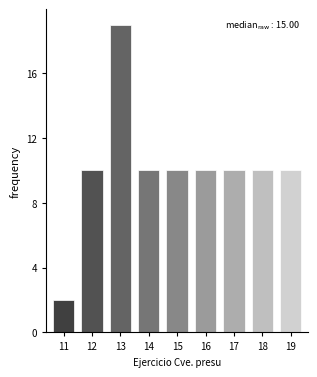

Reading left to right, what are all the values shown in this chart?

11=2	12=10	13=19	14=10	15=10	16=10	17=10	18=10	19=10